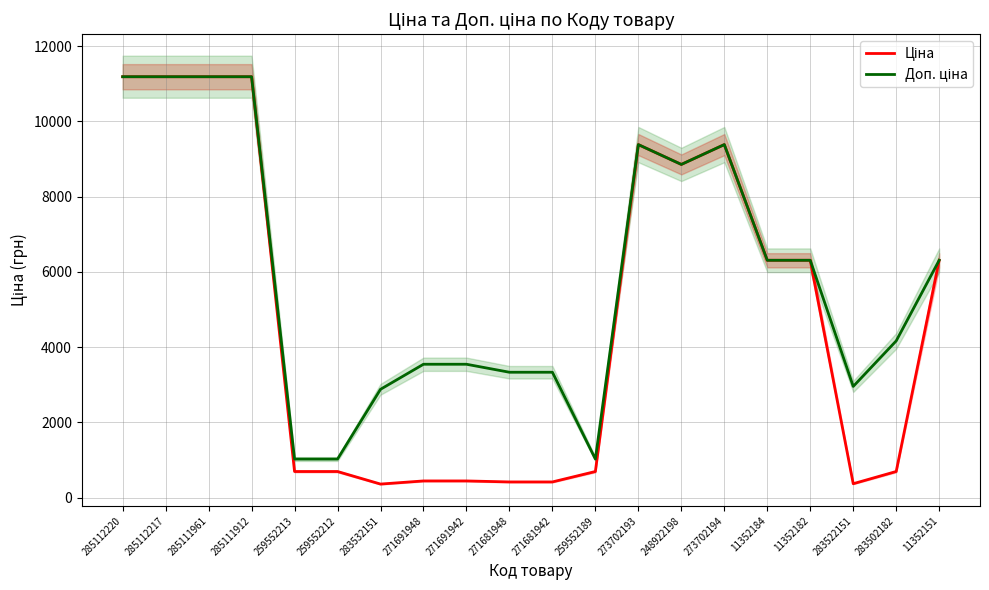

Which category has the highest value in the Доп. ціна series?

285112220